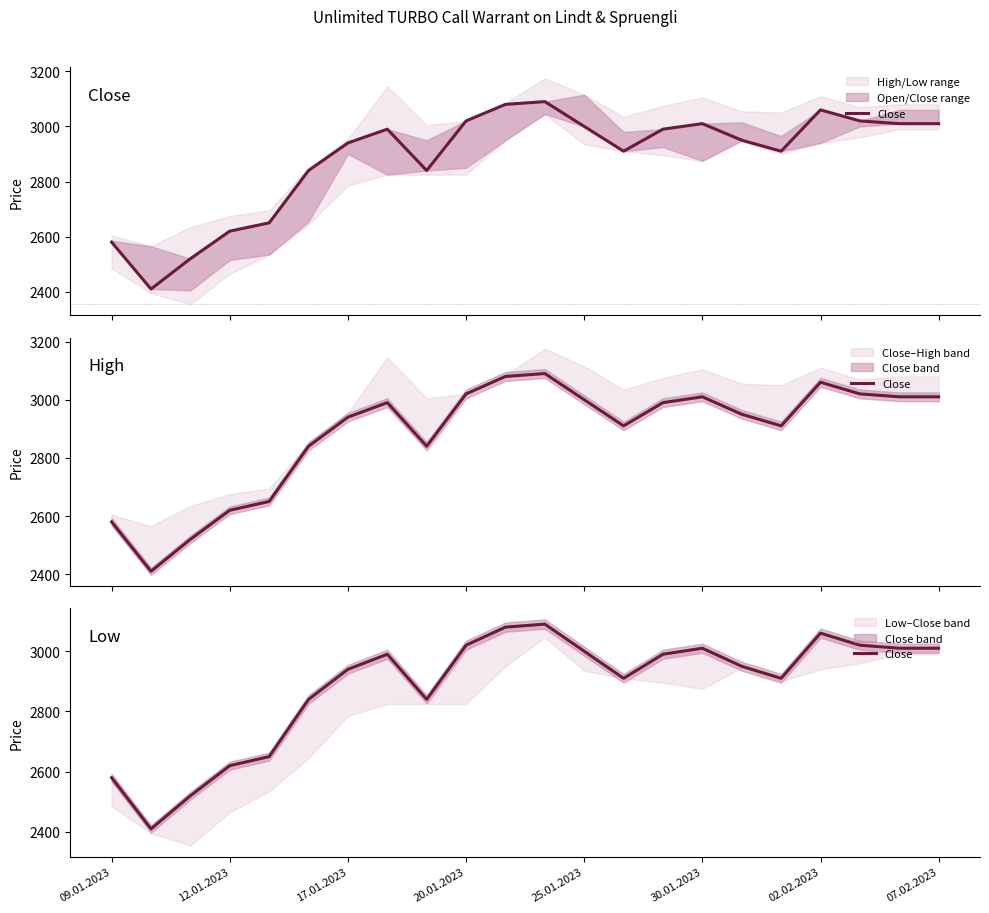

What is the sum of all values?

63450